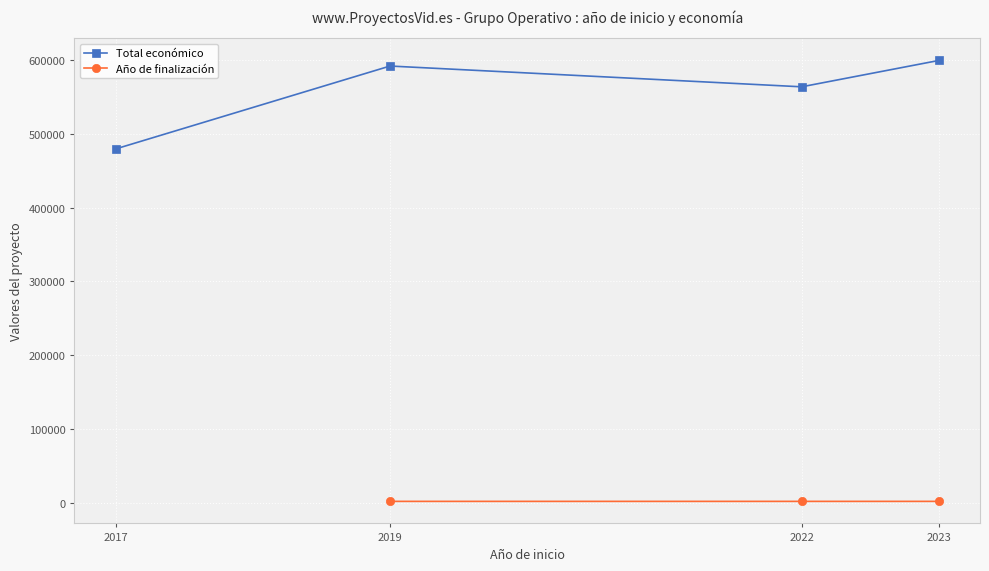

Approximately how many times larger is the value at 2017 compared to 2019?

0.8